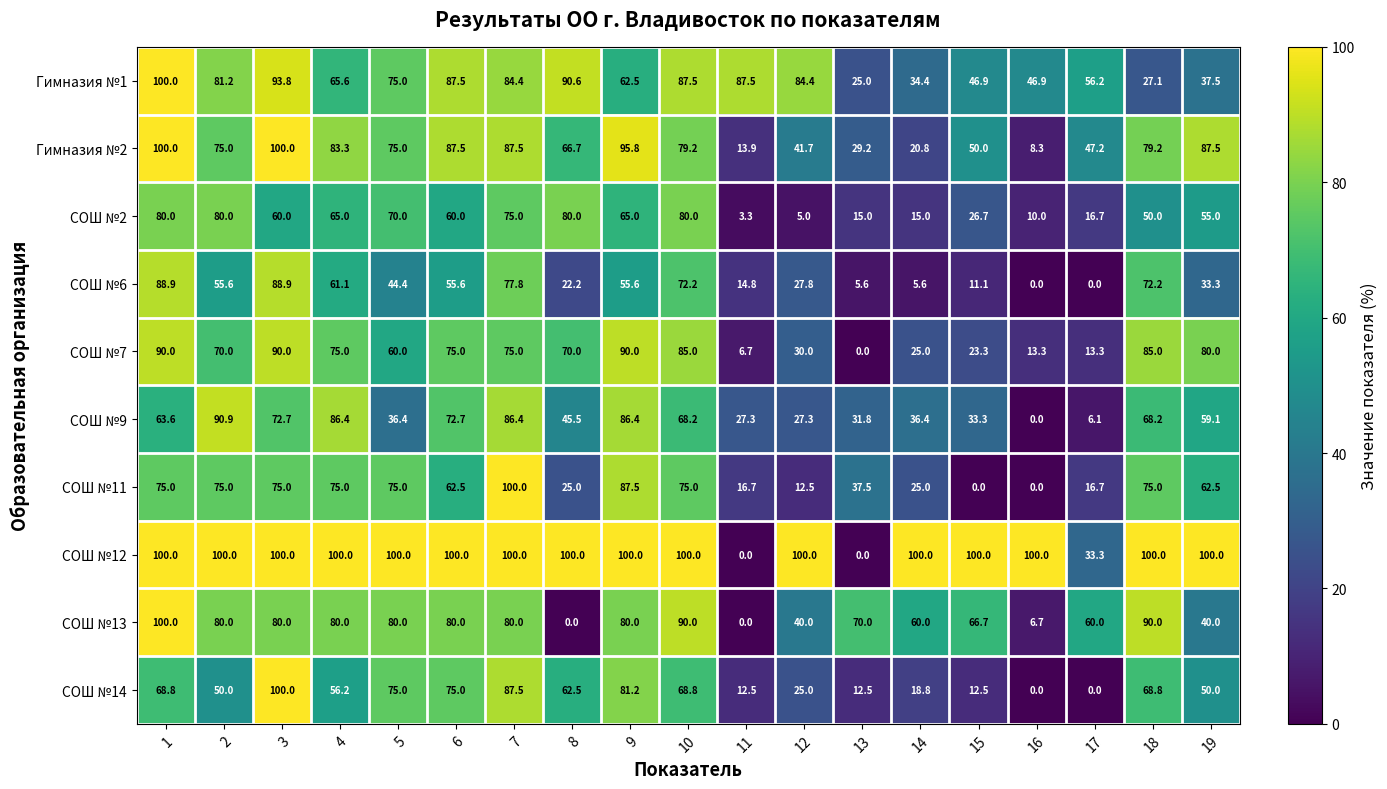

What is the total value across all series at 13?

226.6